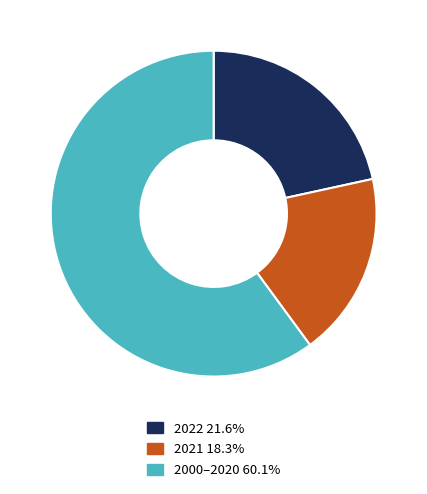

How many segments does this pie chart have?

3